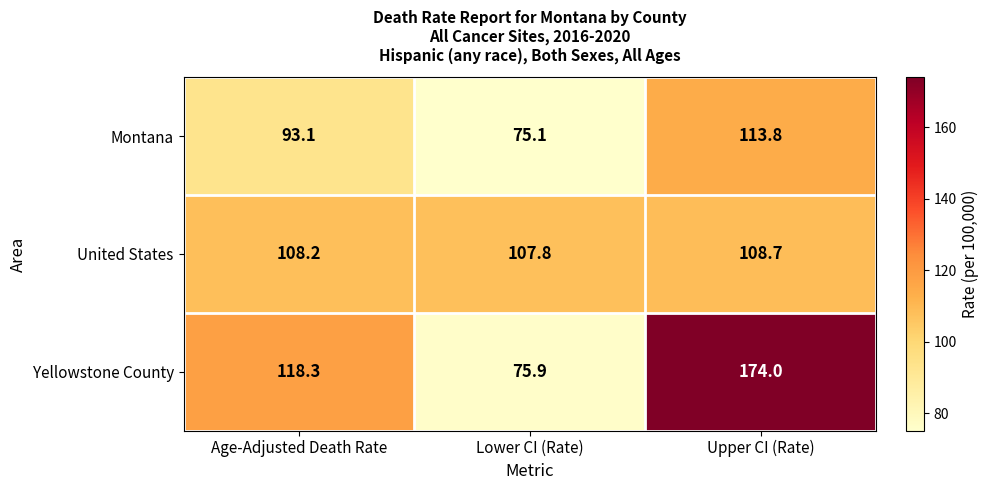

At how many categories does at least one series exceed 120?

1